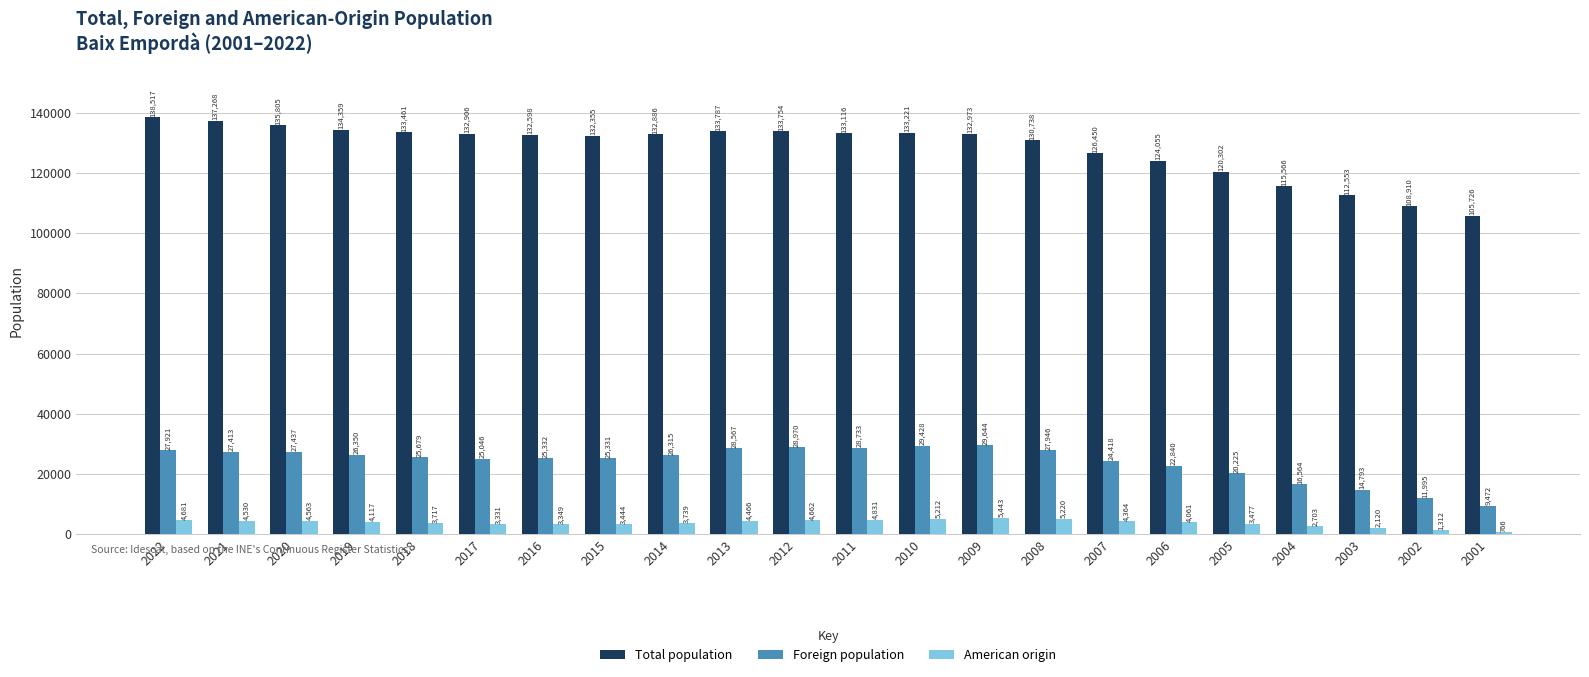

How many bars are there in total?

66